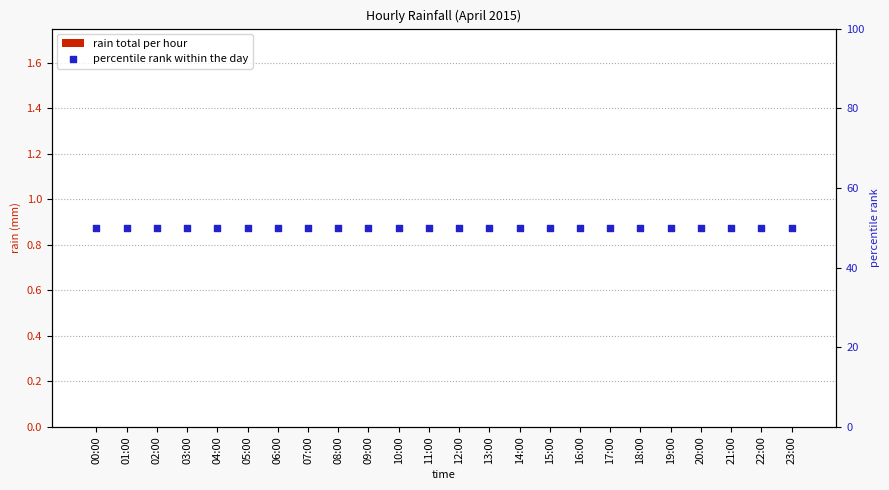

Is the value of rain total per hour at 17:00 greater than the value of percentile rank within the day at 15:00?

No